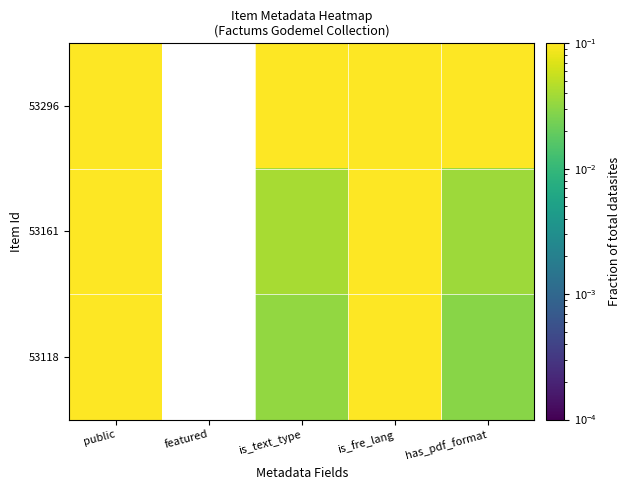

Between is_fre_lang and public, which is larger?

is_fre_lang